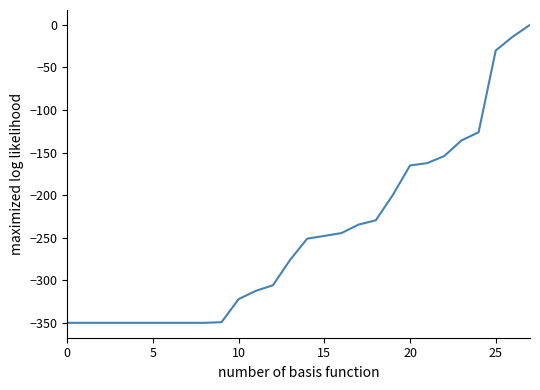

What is the minimum value shown in the chart?

-350.0